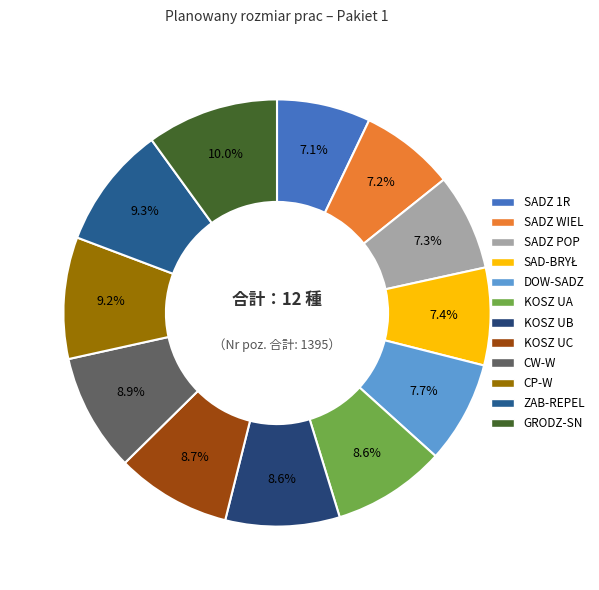

To the nearest percent, what percentage of the pie is SAD-BRYŁ?

7%